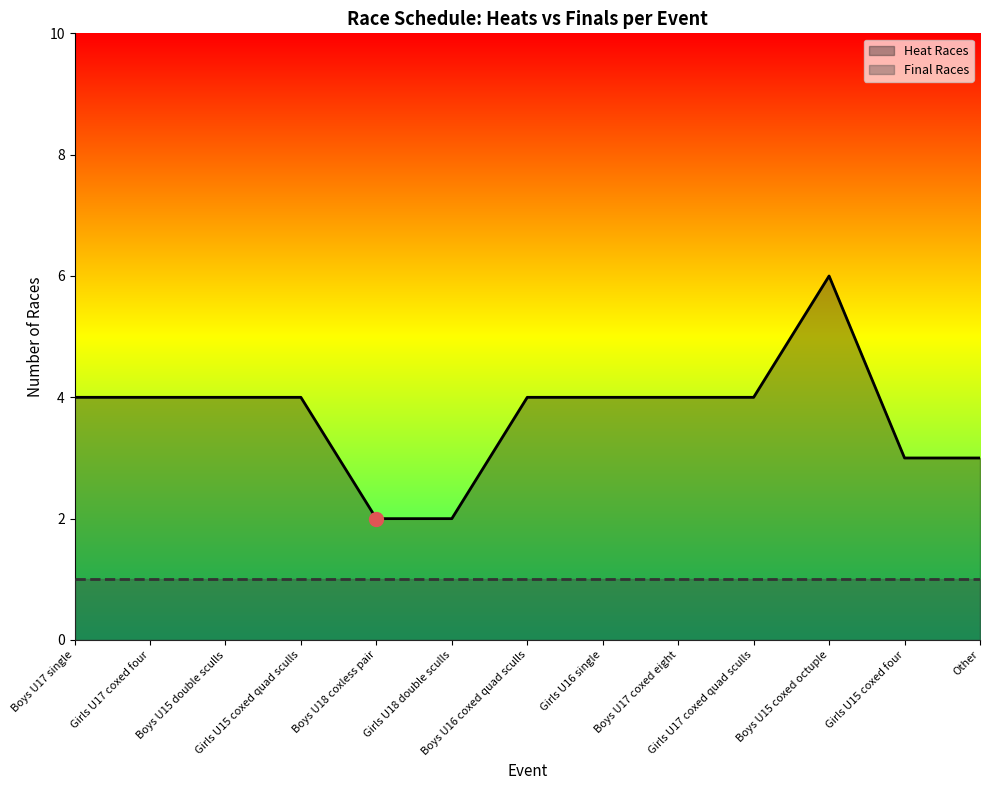

What is the difference between the maximum and minimum values?

4